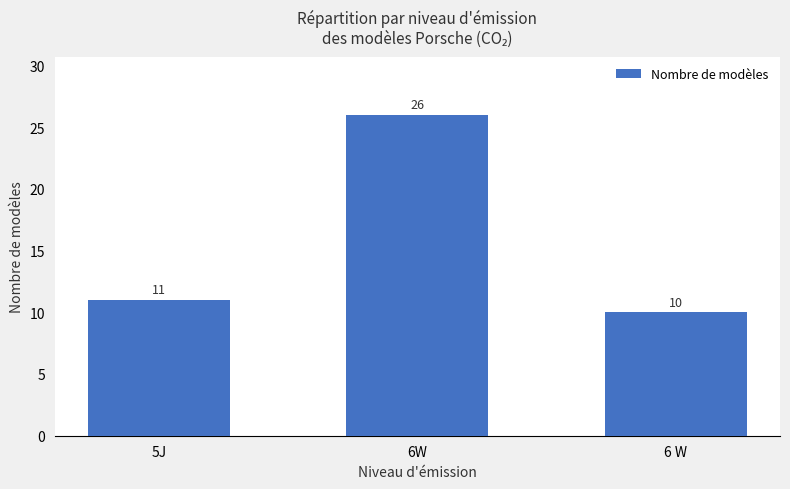

Is it true that the value at 6 W is 10?

True